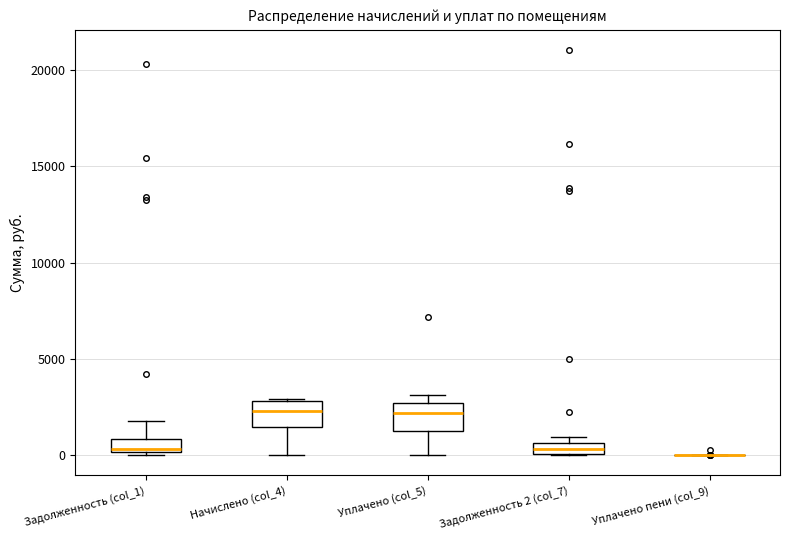

Where does the lower whisker of the box for Уплачено (col_5) end on the y-axis? The values are not printed on the chart, so give them approximately, as read against the axis.

0